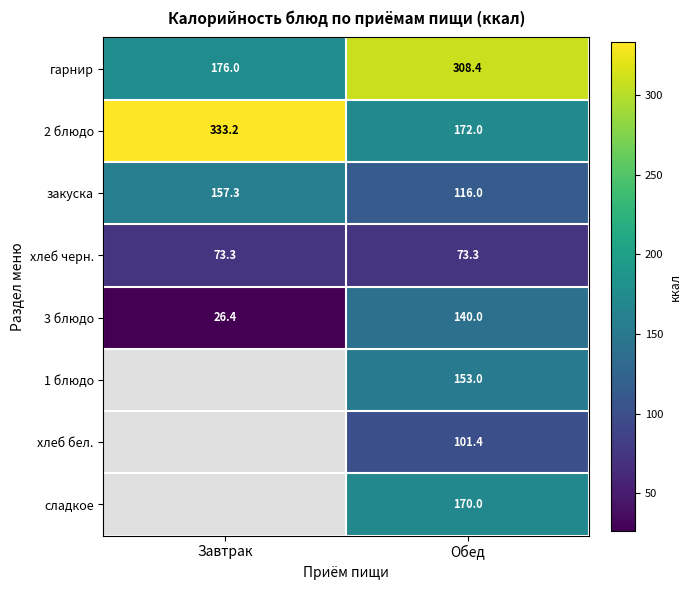

What is the highest value of the хлеб черн. series?

73.3